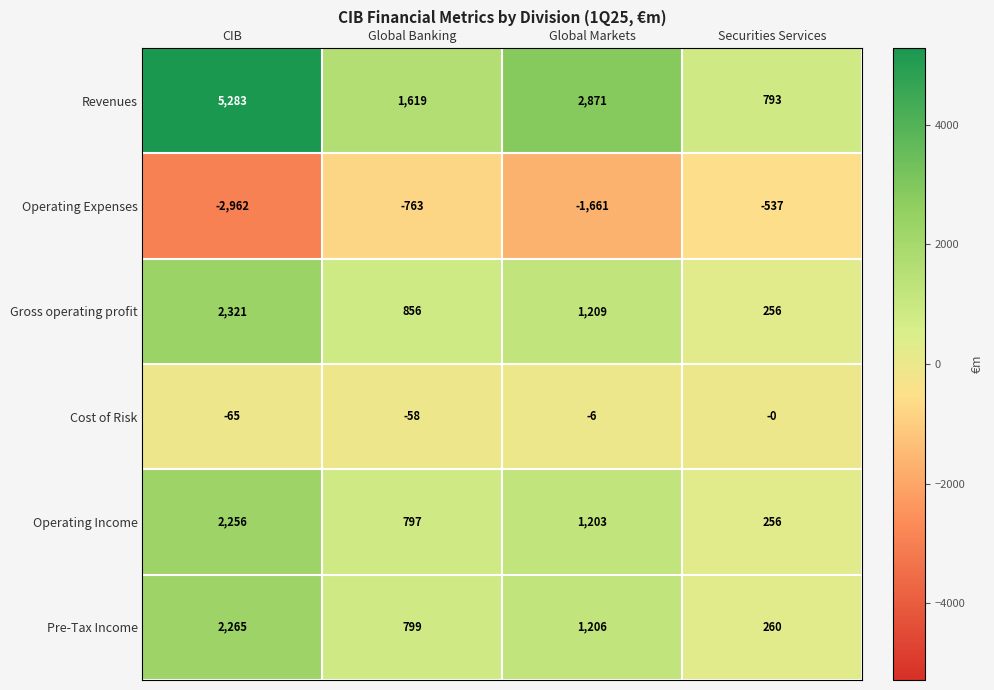

True or false: Revenues has a value of 4908 at Global Markets.

False